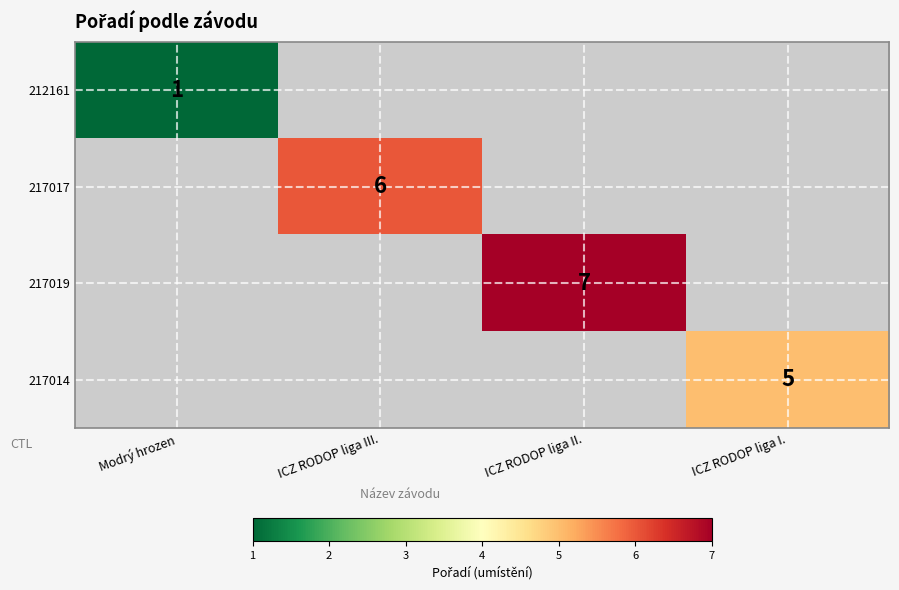

Which series has the largest range (max minus min)?

212161